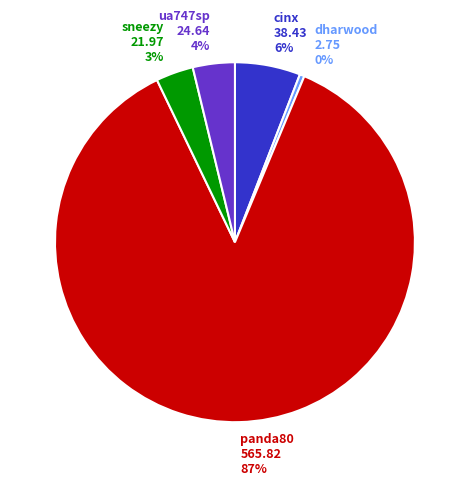

Do dharwood 2.75 0% and ua747sp 24.64 4% together represent more than half of the pie?

No